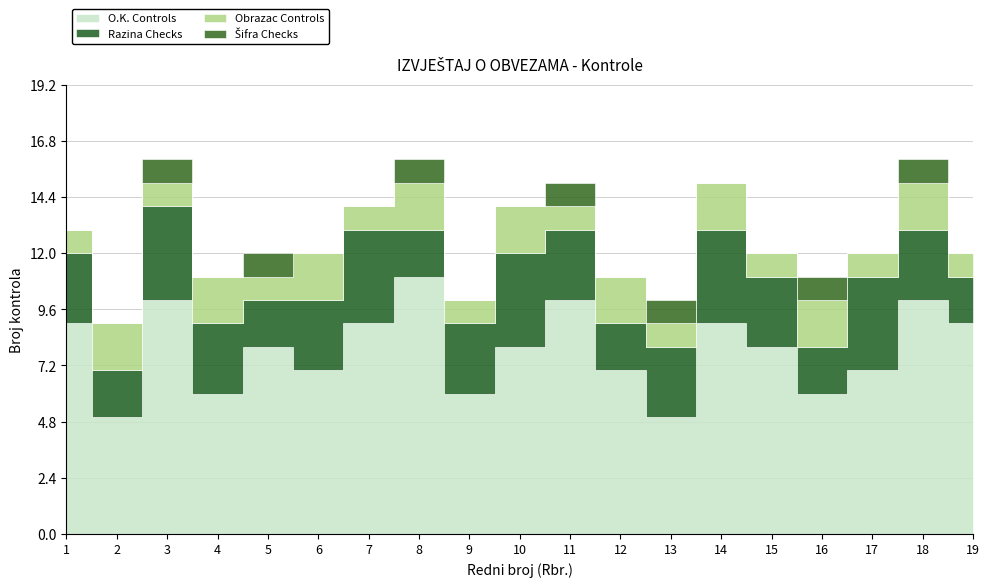

What is the average value of the Obrazac Controls series?

1